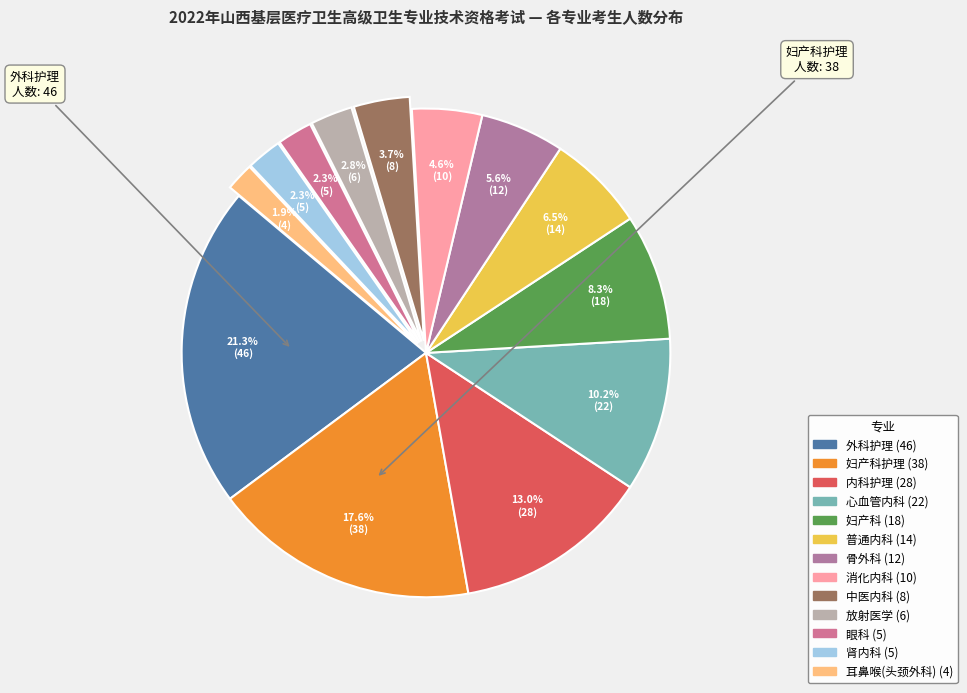

Count the number of slices in the pie.

13